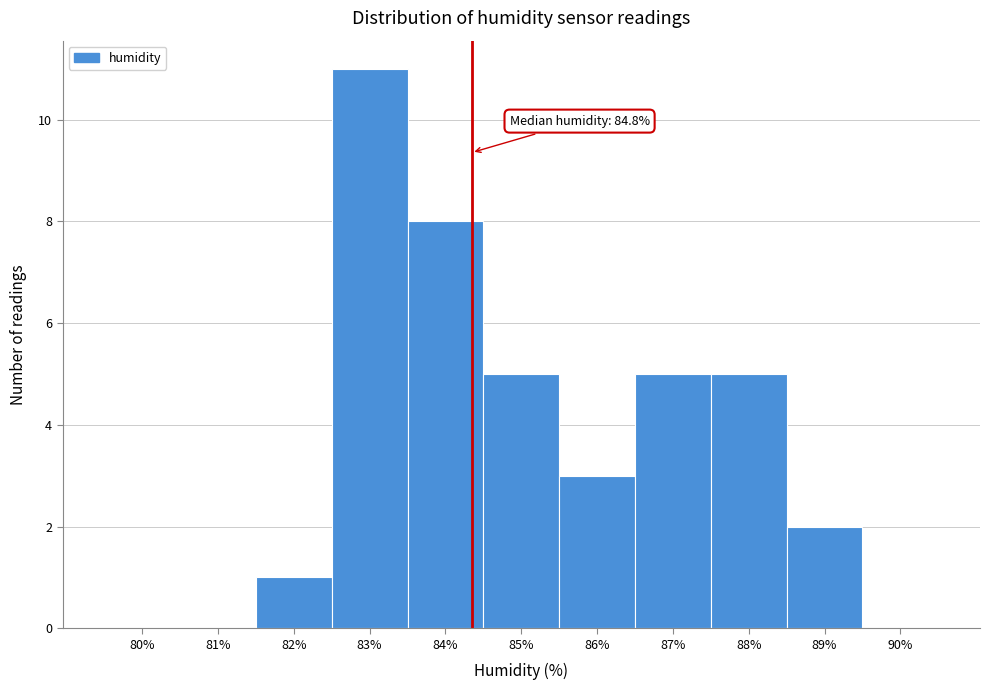

Reading left to right, what are all the values shown in this chart?

80%=0	81%=0	82%=1	83%=11	84%=8	85%=5	86%=3	87%=5	88%=5	89%=2	90%=0